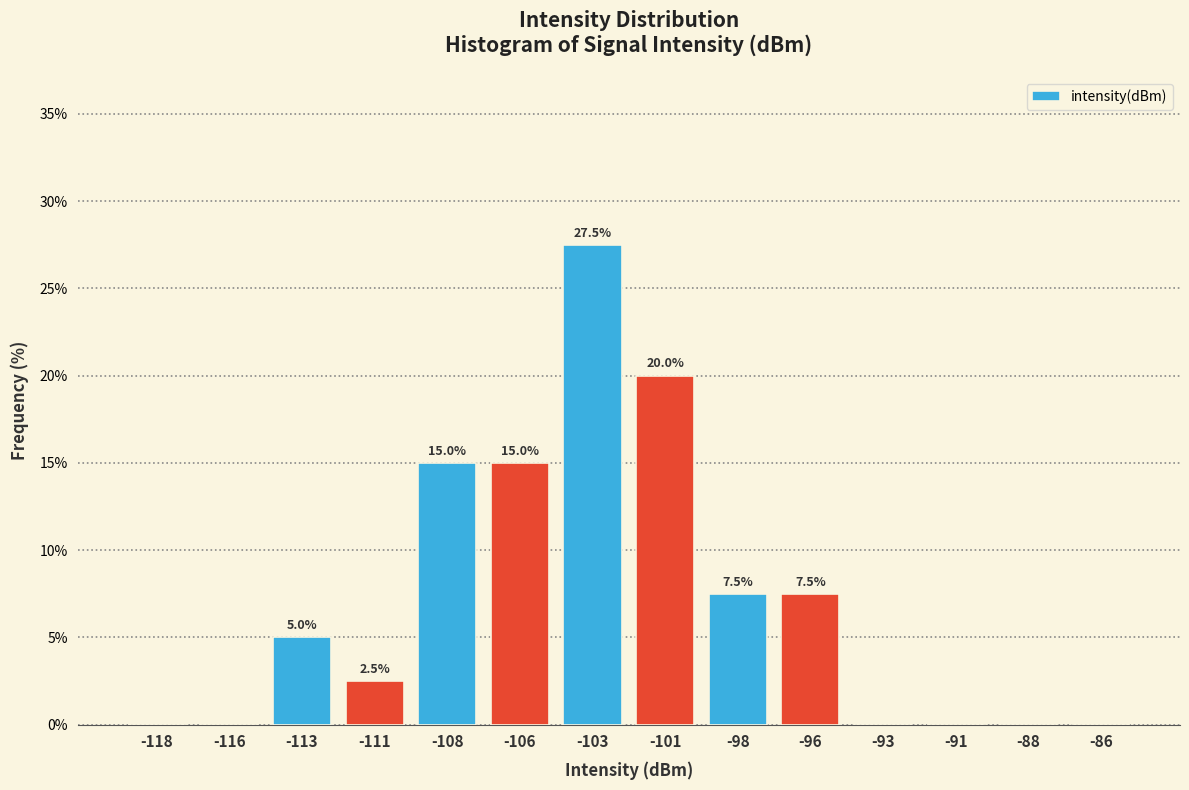

Reading left to right, extract all data points from this chart.

-118=0.0	-116=0.0	-113=5.0	-111=2.5	-108=15.0	-106=15.0	-103=27.5	-101=20.0	-98=7.5	-96=7.5	-93=0.0	-91=0.0	-88=0.0	-86=0.0